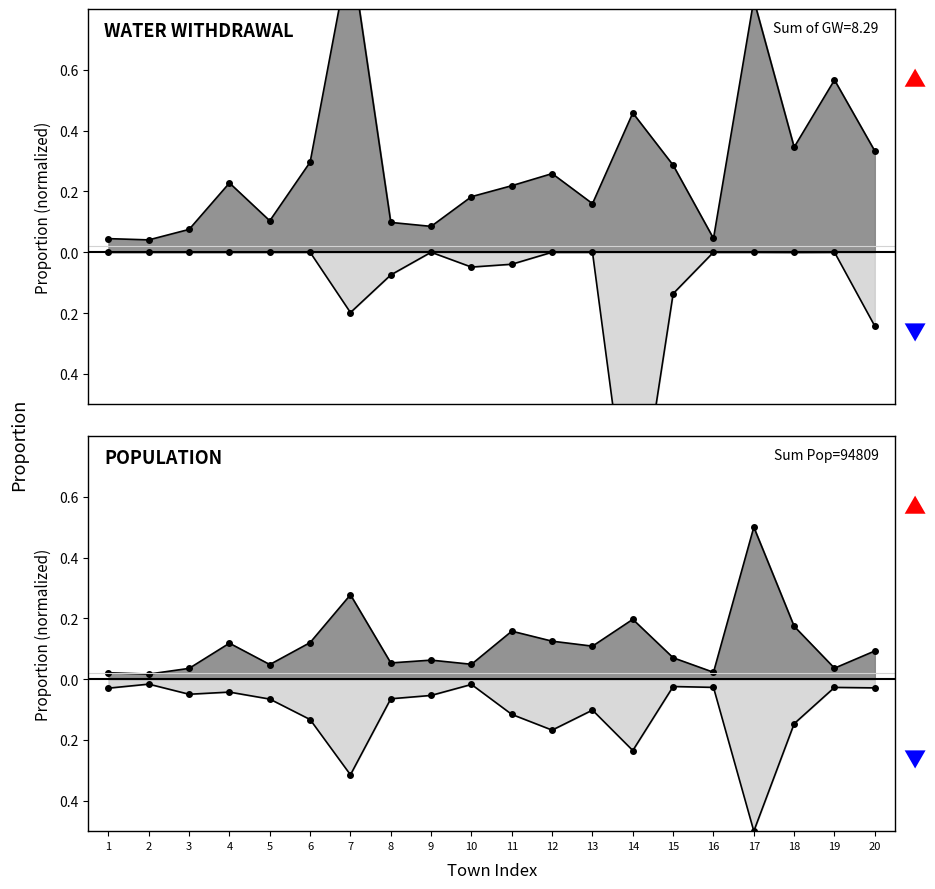

True or false: Domestic GW has a value of -0.1 at 9.

False